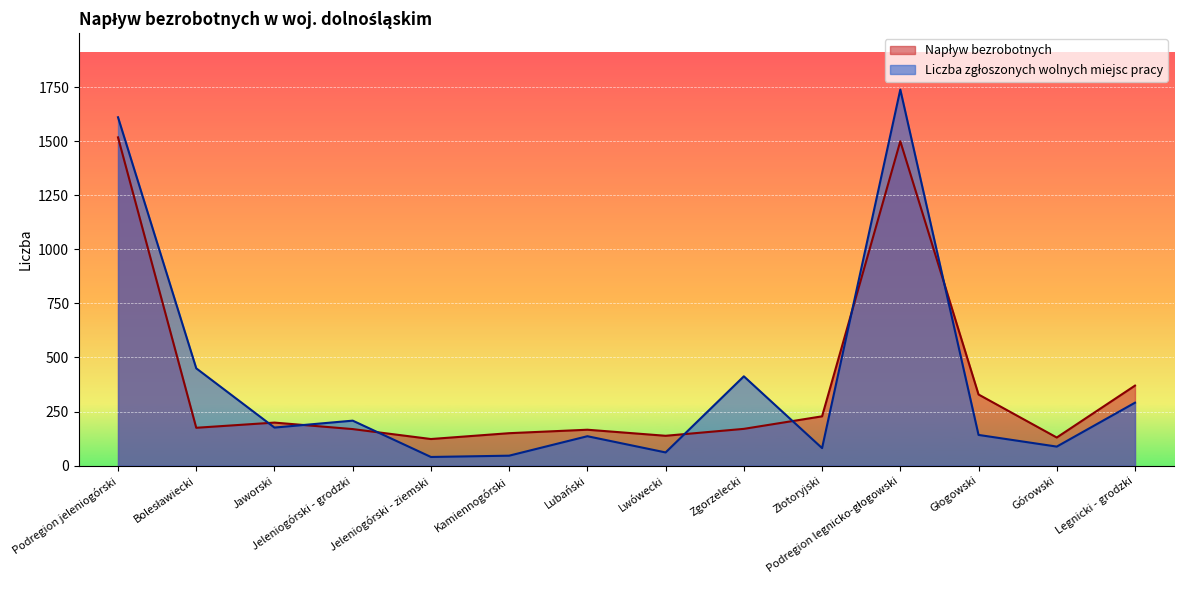

How many values in the Liczba zgłoszonych wolnych miejsc pracy series exceed 176?

6